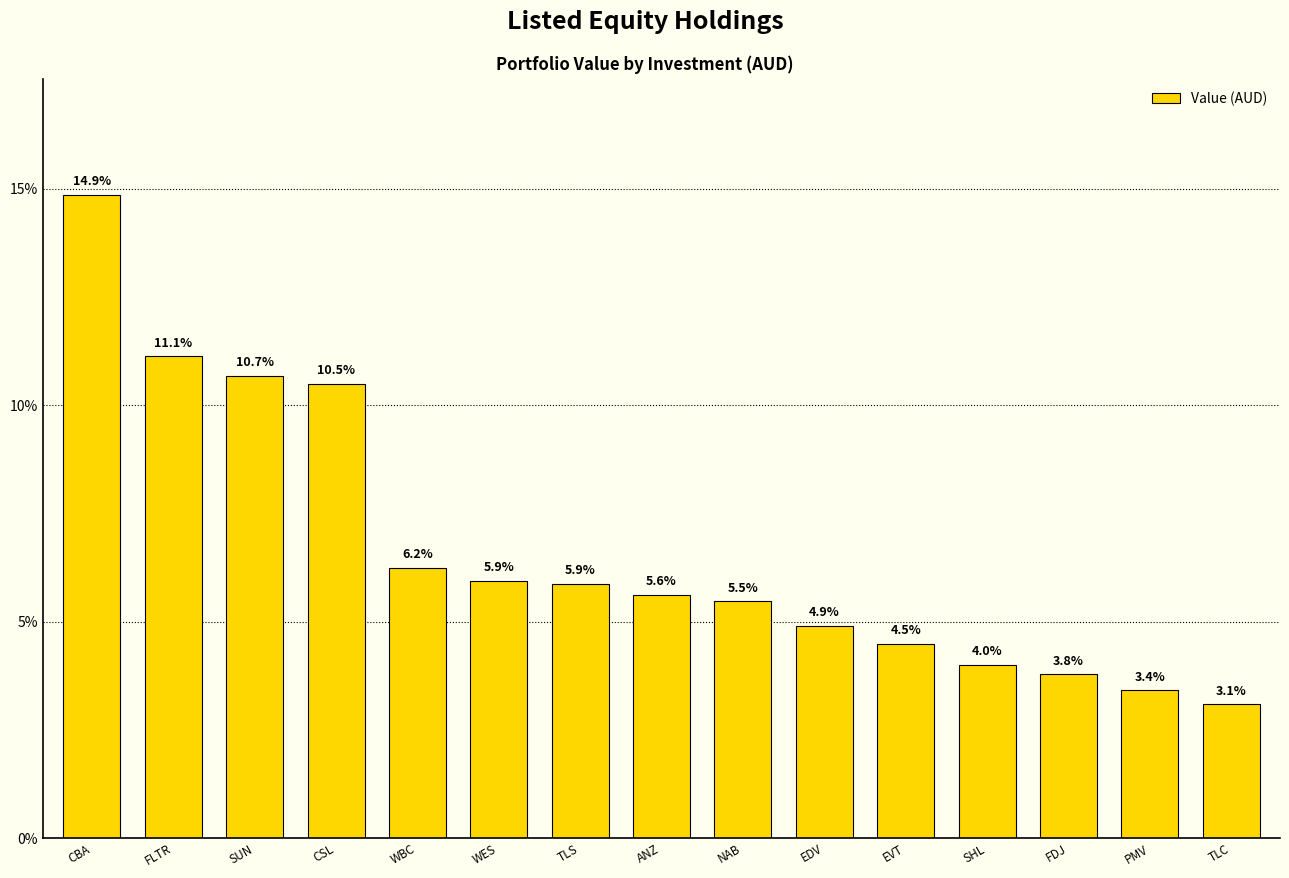

At which label does the data first exceed 5?

CBA